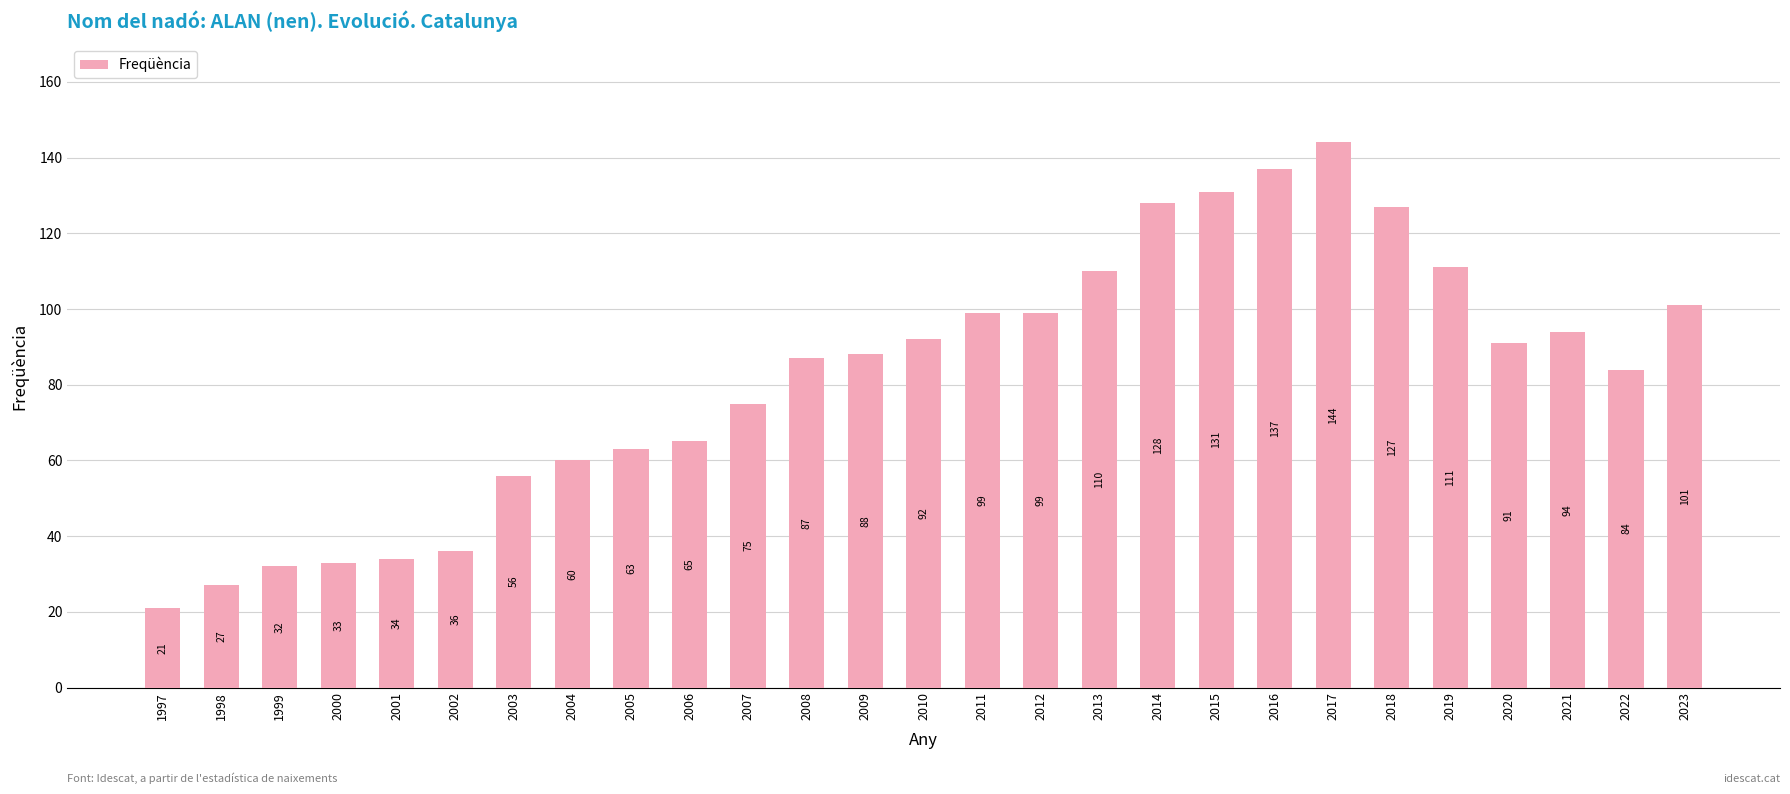

Which label corresponds to the smallest value in the chart?

1997